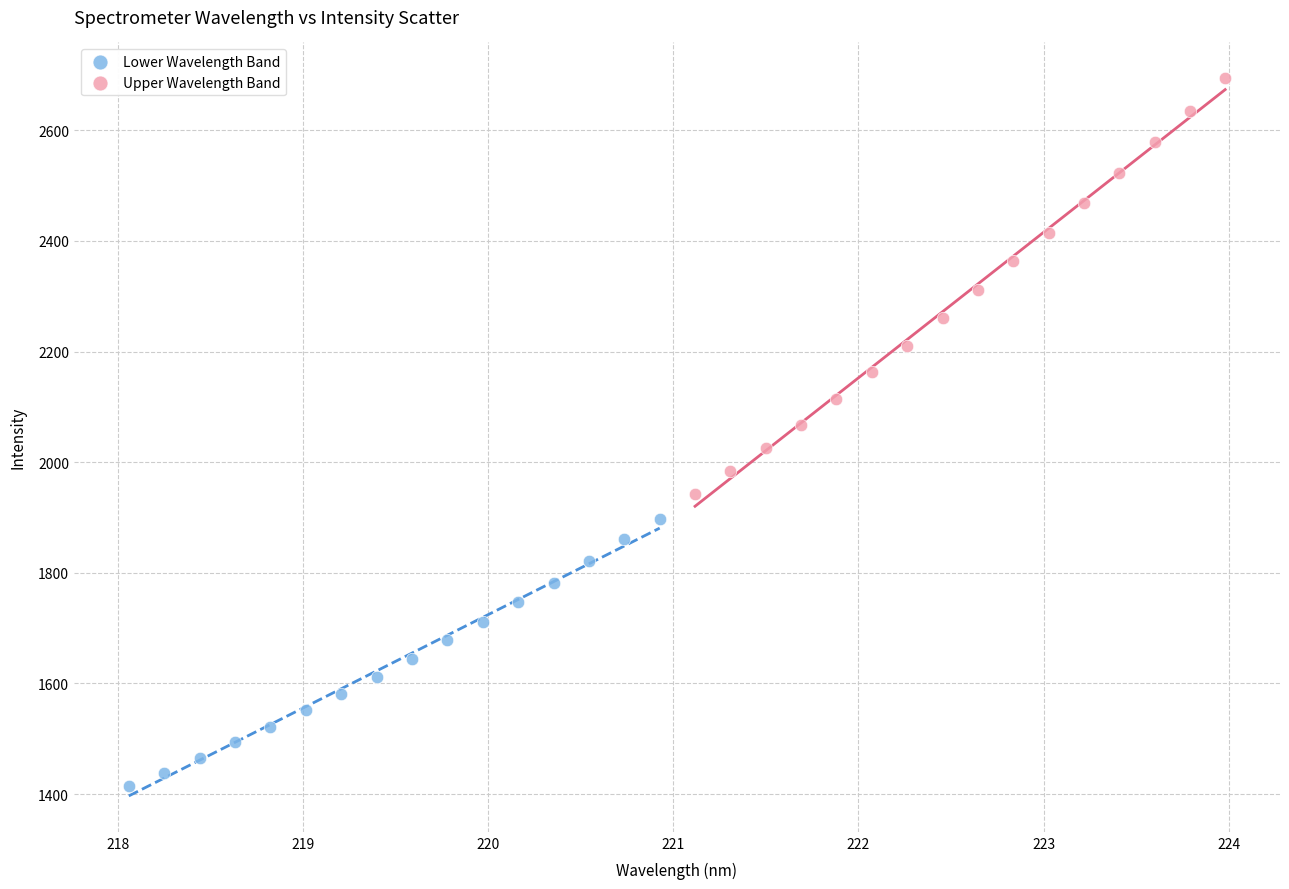

Which series has the widest spread of Y values?

Upper Wavelength Band